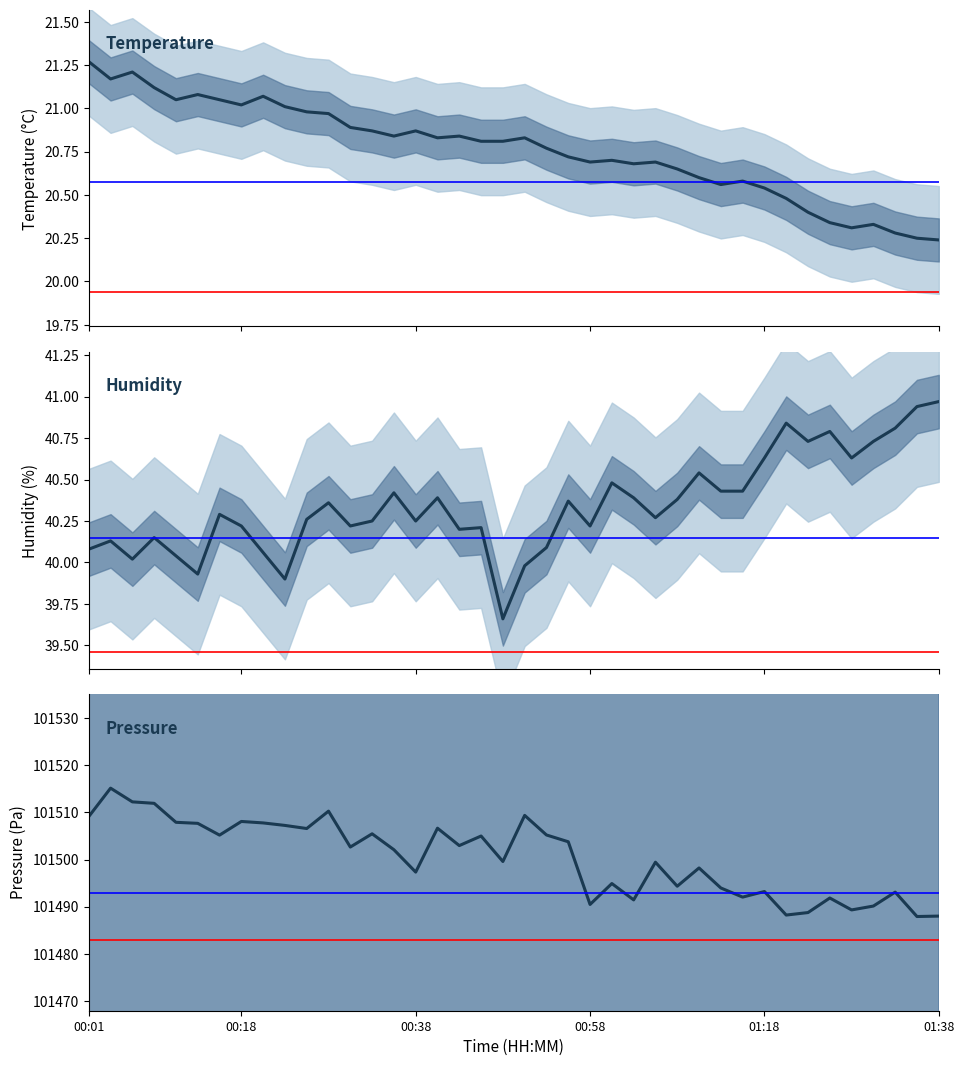

What is the average value of the temperature series?

20.8